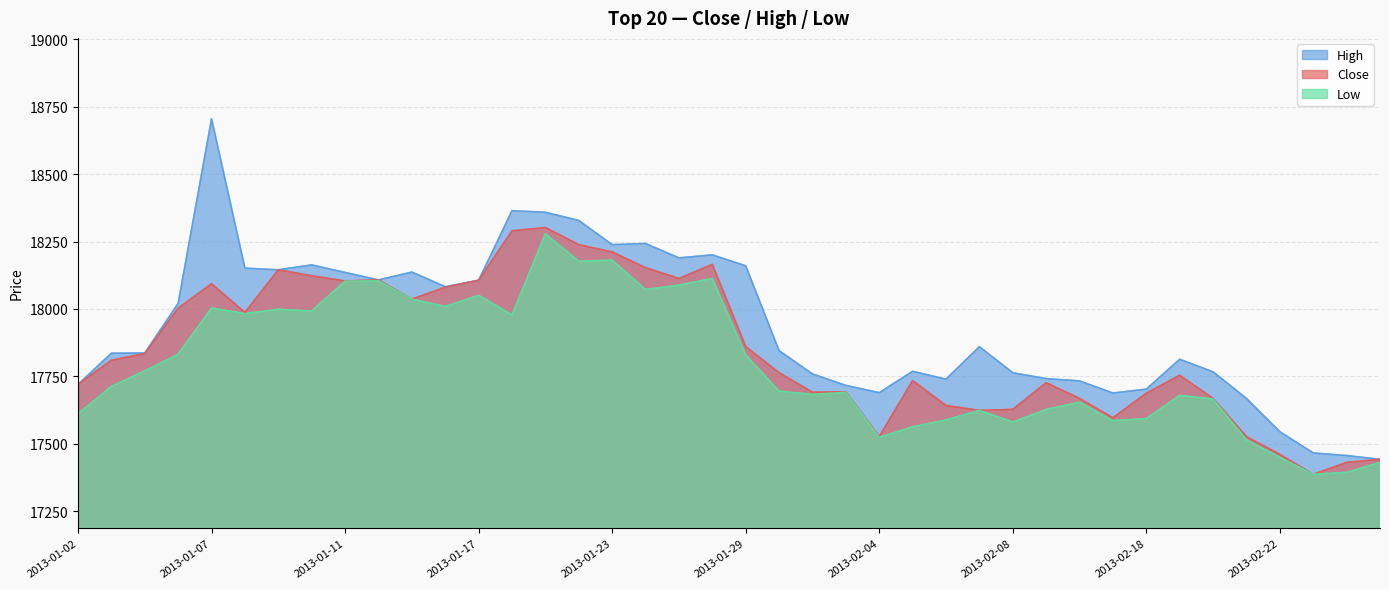

What is the sum of the High values at 2013-01-08 and 2013-02-05?

35920.1